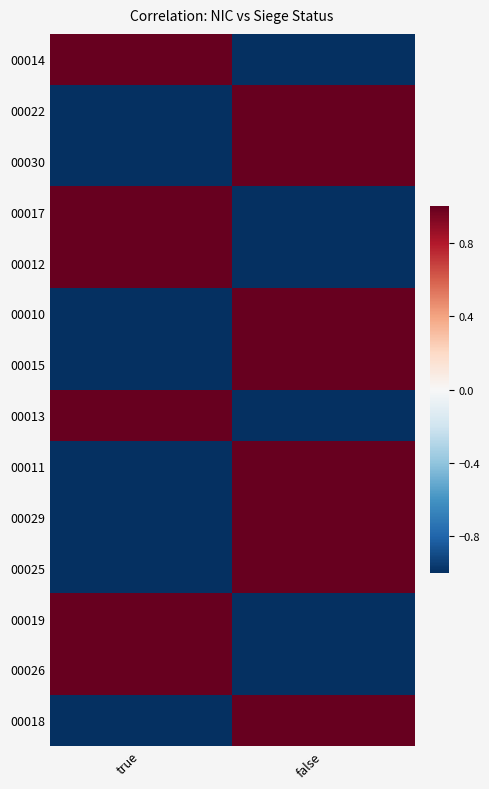

At false, list the series in order from largest to smallest.

00022, 00030, 00010, 00015, 00011, 00029, 00025, 00018, 00014, 00017, 00012, 00013, 00019, 00026